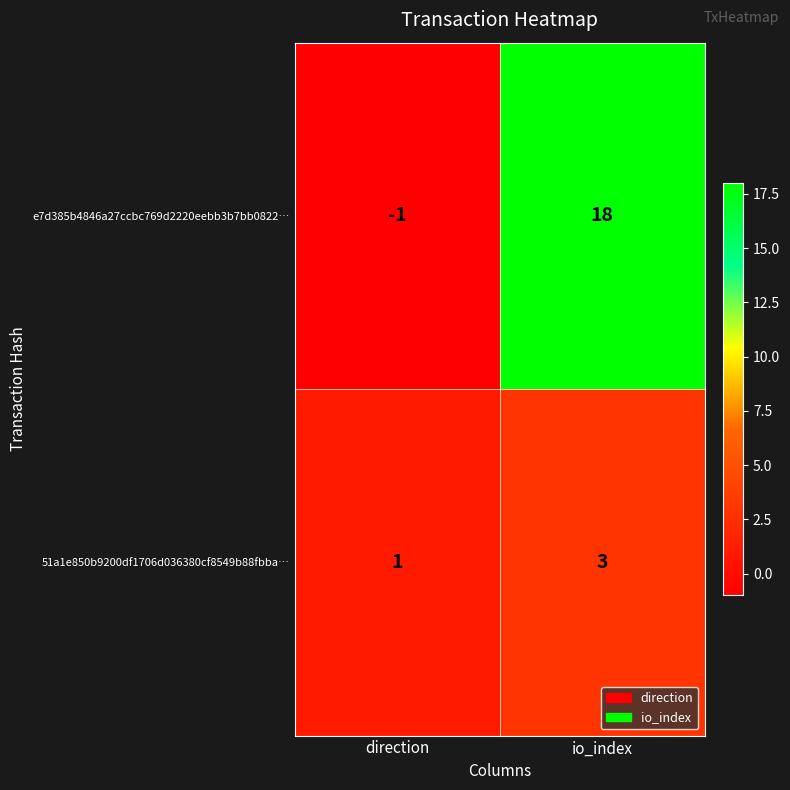

Reading left to right, what are all the values shown in this chart?

e7d385b4846a27ccbc769d2220eebb3b7bb0822…: direction=-1	io_index=18
51a1e850b9200df1706d036380cf8549b88fbba…: direction=1	io_index=3